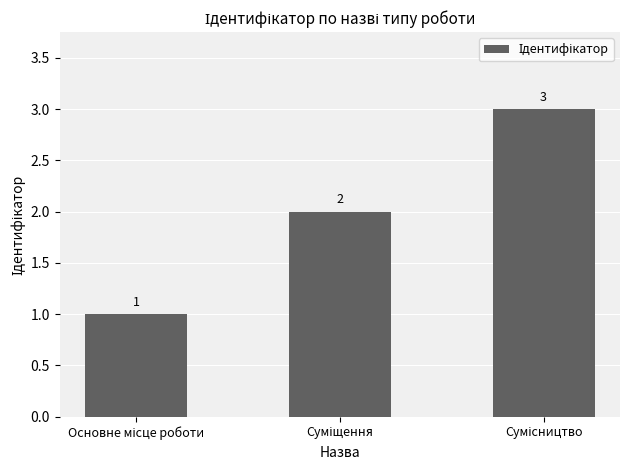

Count the values in the range 1 to 3.

3